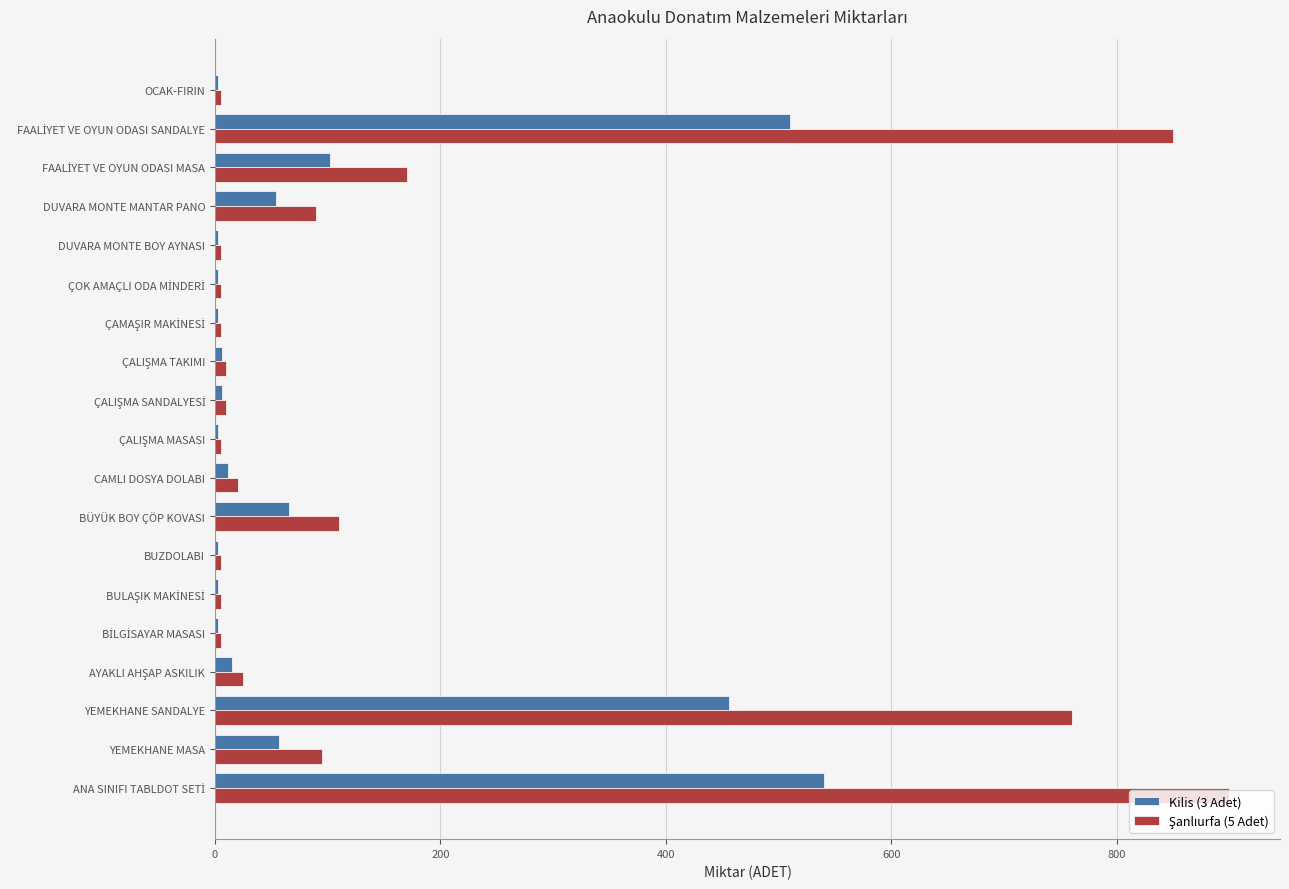

At how many categories does at least one series exceed 476?

3